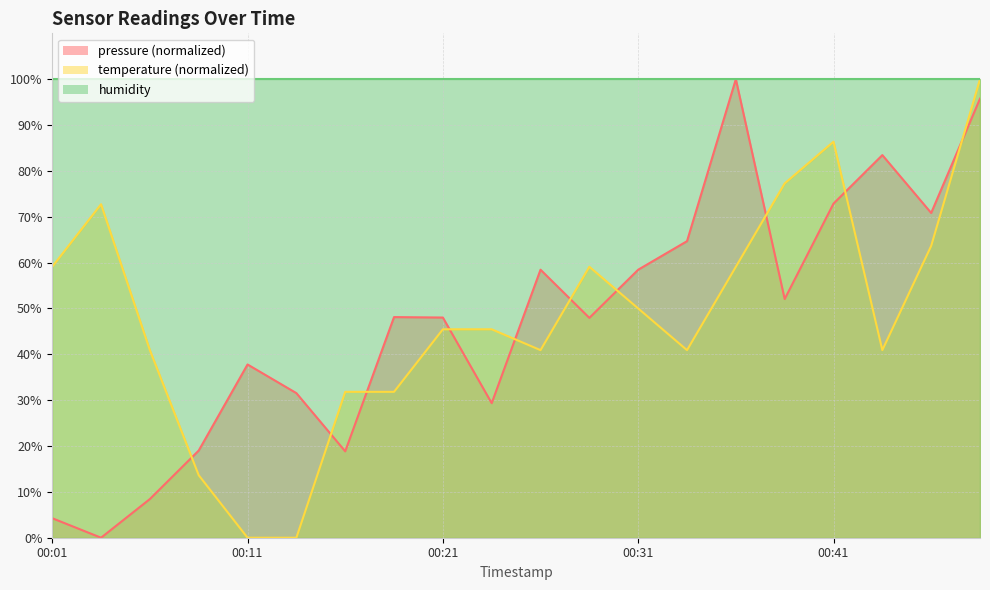

What is the maximum value shown in the chart?

100.0